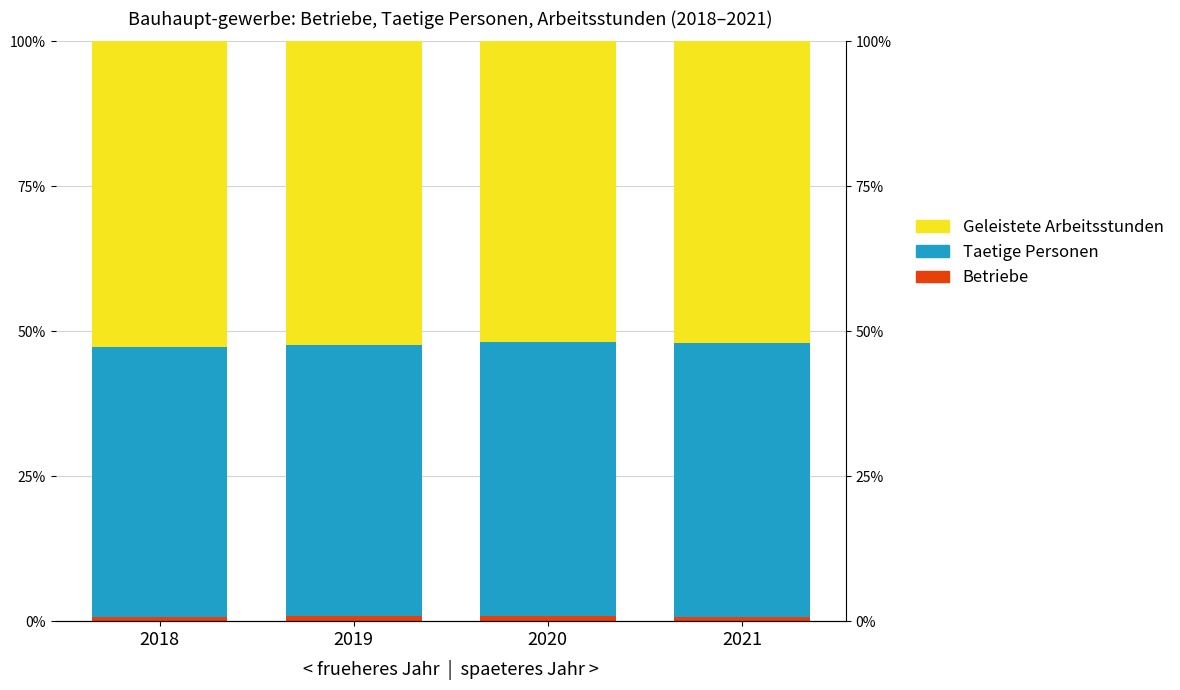

Count the Betriebe values in the range 0 to 1.

4